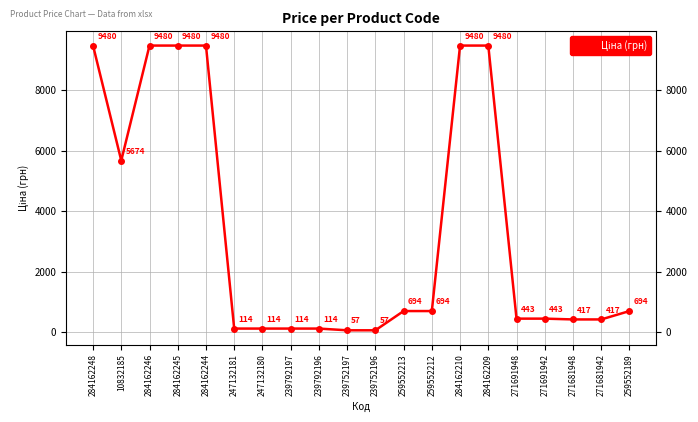

What is the ratio of the value at 259552213 to the value at 284162248?

0.1